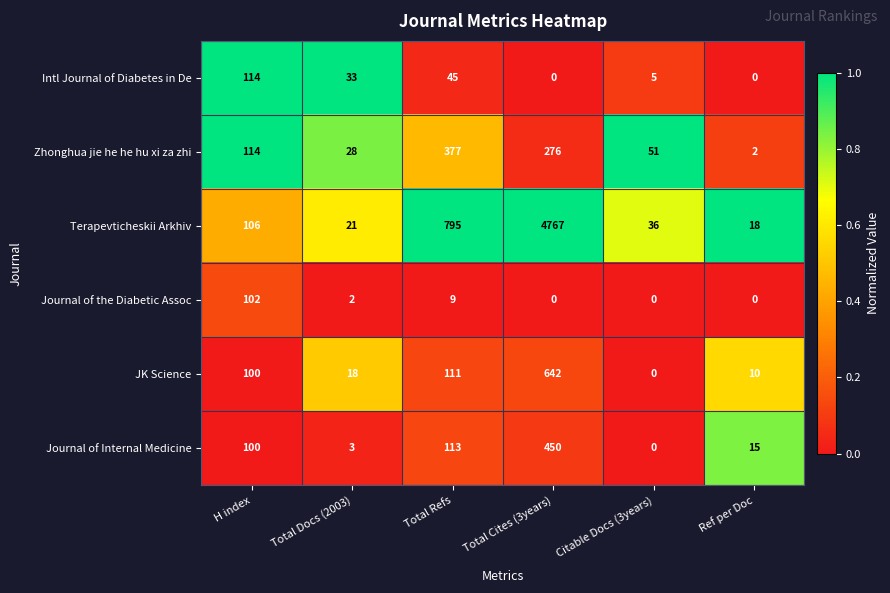

How many values in the Zhonghua jie he he hu xi za zhi series are below 114?

3